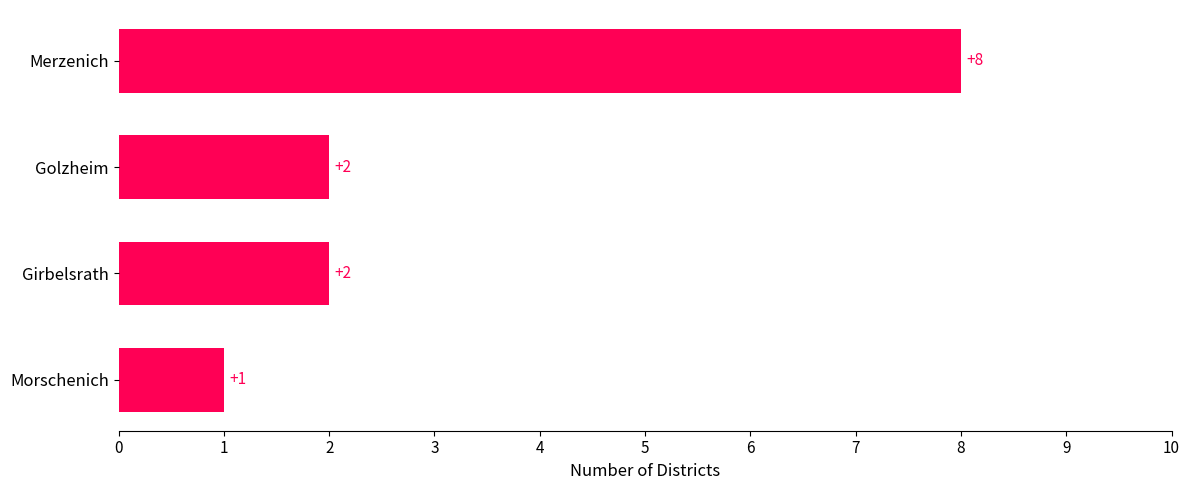

Is it true that the value at Girbelsrath is 1?

False